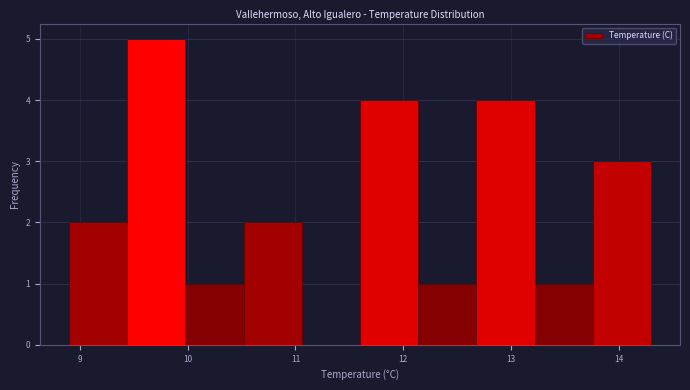

Reading left to right, list every bar in this chart as the range it spans on the x-axis followed by its height. Neither the bar edges nor the heights are printed on the chart, so give them approximately, as read against the axes.

8.90 to 9.44: 2
9.44 to 9.98: 5
9.98 to 10.52: 1
10.52 to 11.06: 2
11.06 to 11.60: 0
11.60 to 12.14: 4
12.14 to 12.68: 1
12.68 to 13.22: 4
13.22 to 13.76: 1
13.76 to 14.30: 3